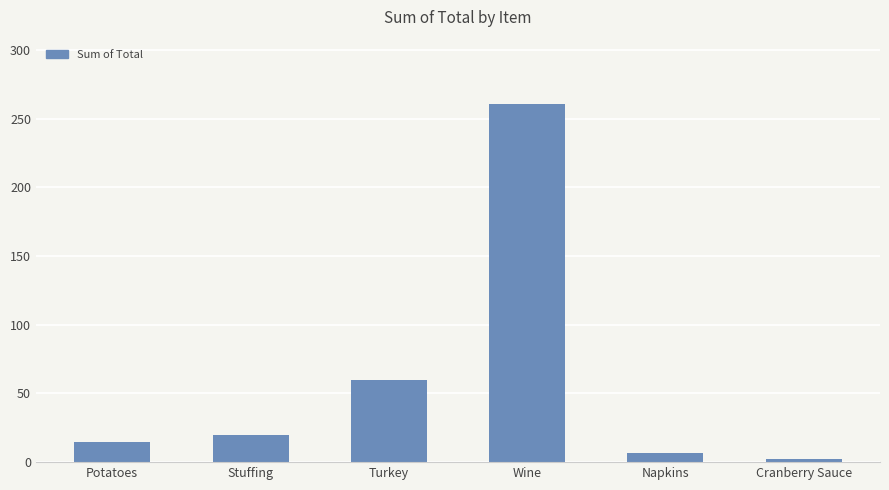

What is the difference between the second highest and second lowest values?

53.1